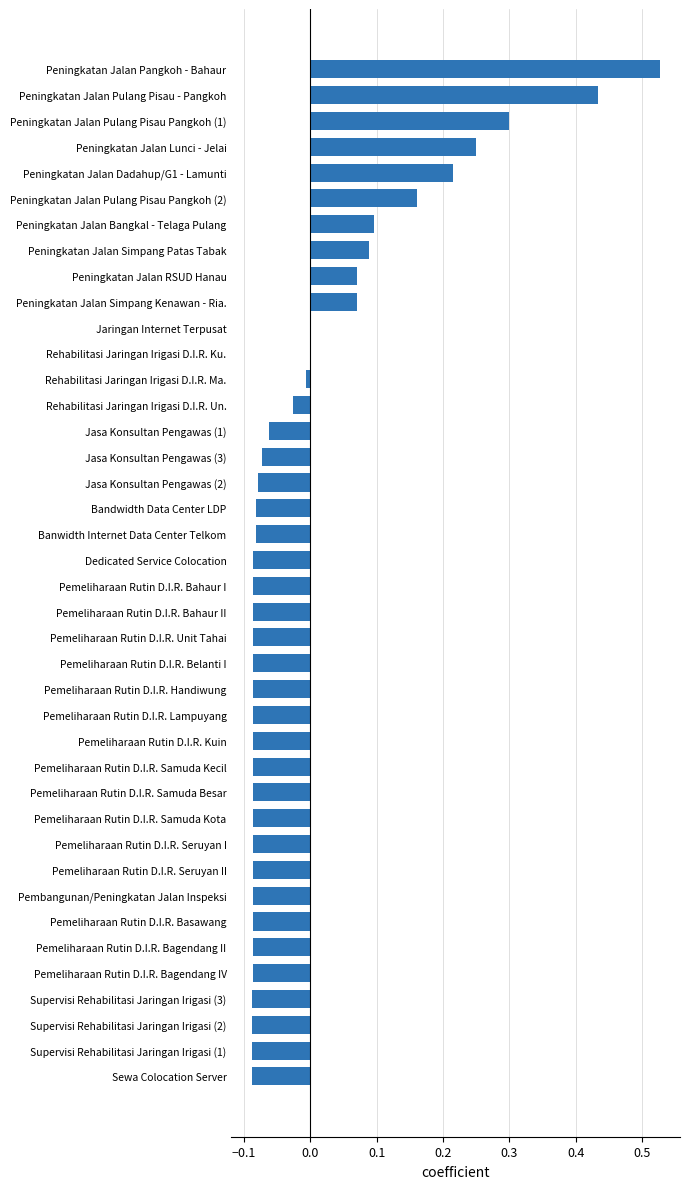

Which has a higher value, Jasa Konsultan Pengawas (1) or Peningkatan Jalan Pulang Pisau Pangkoh (2)?

Peningkatan Jalan Pulang Pisau Pangkoh (2)